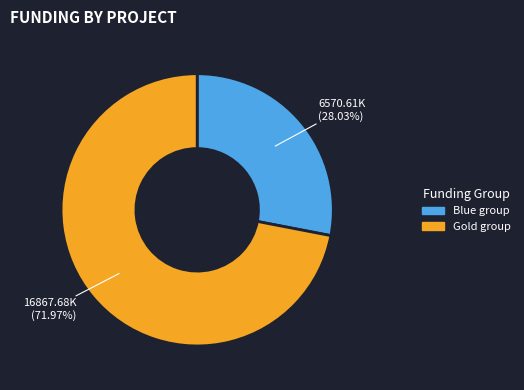

To the nearest percent, what is the difference between the largest and smallest slice percentages?

44%